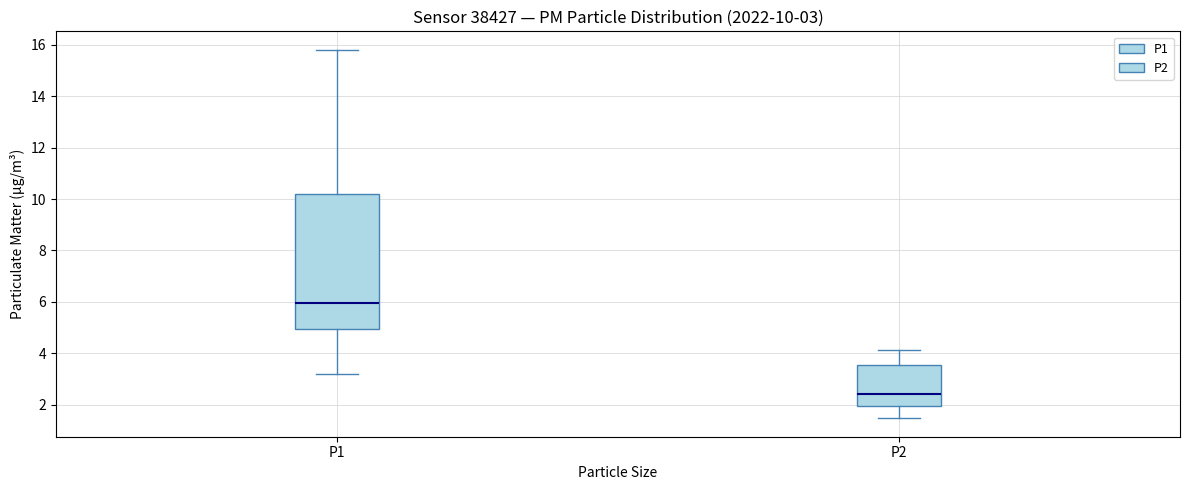

Which box is the tallest, from its lower edge to its upper edge?

P1